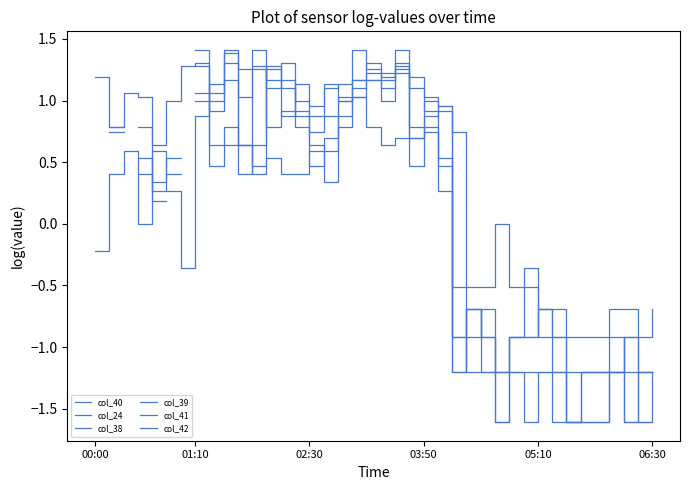

How many values in col_42 are above zero?

20